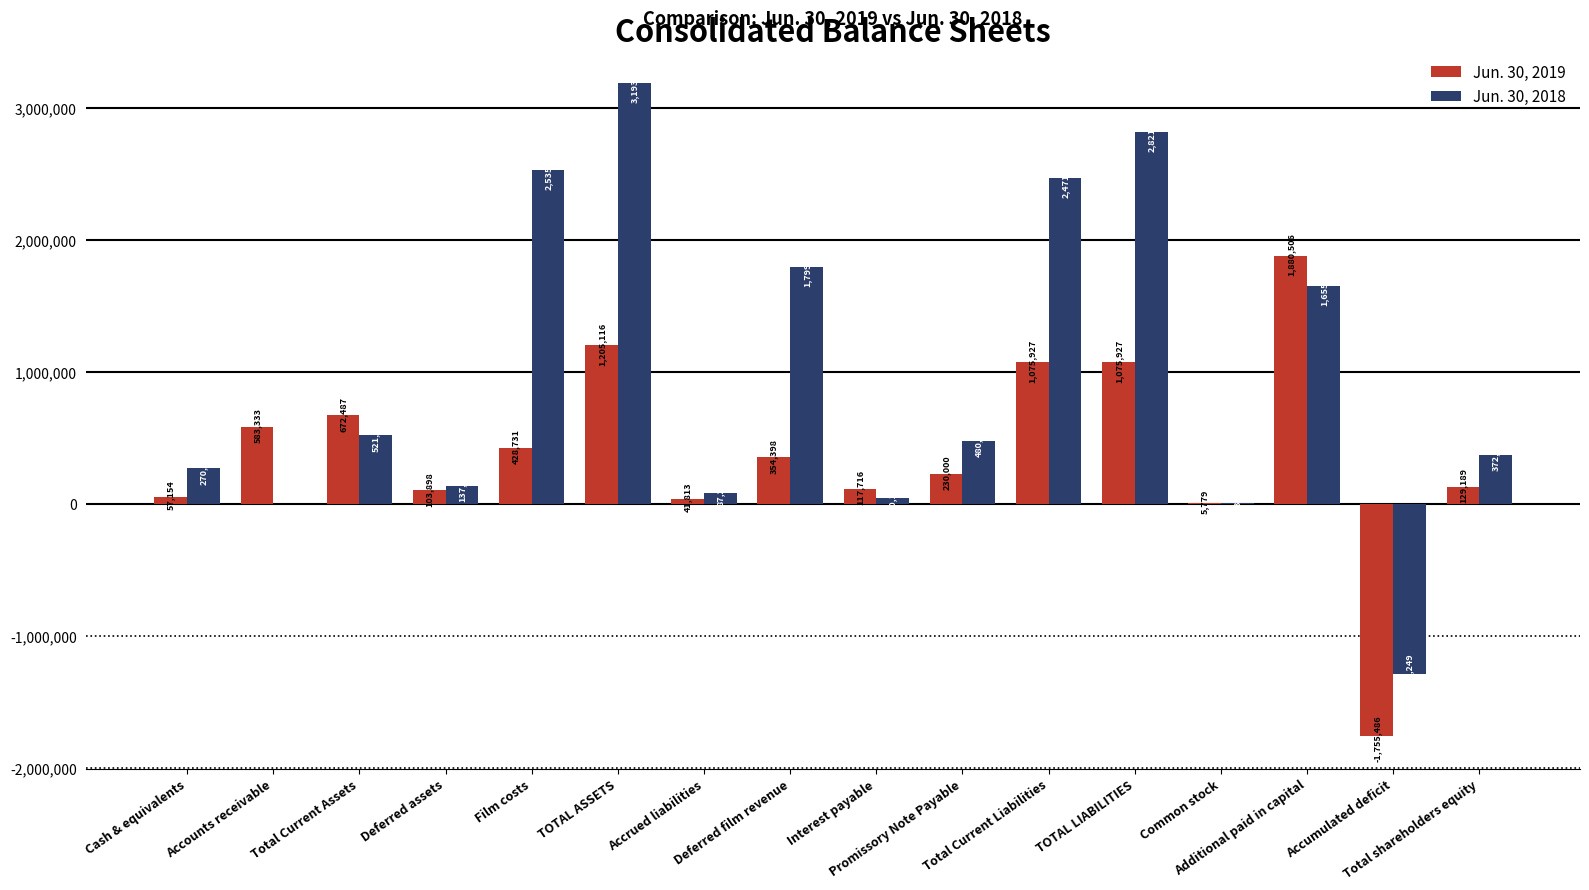

Are the bars horizontal?

No